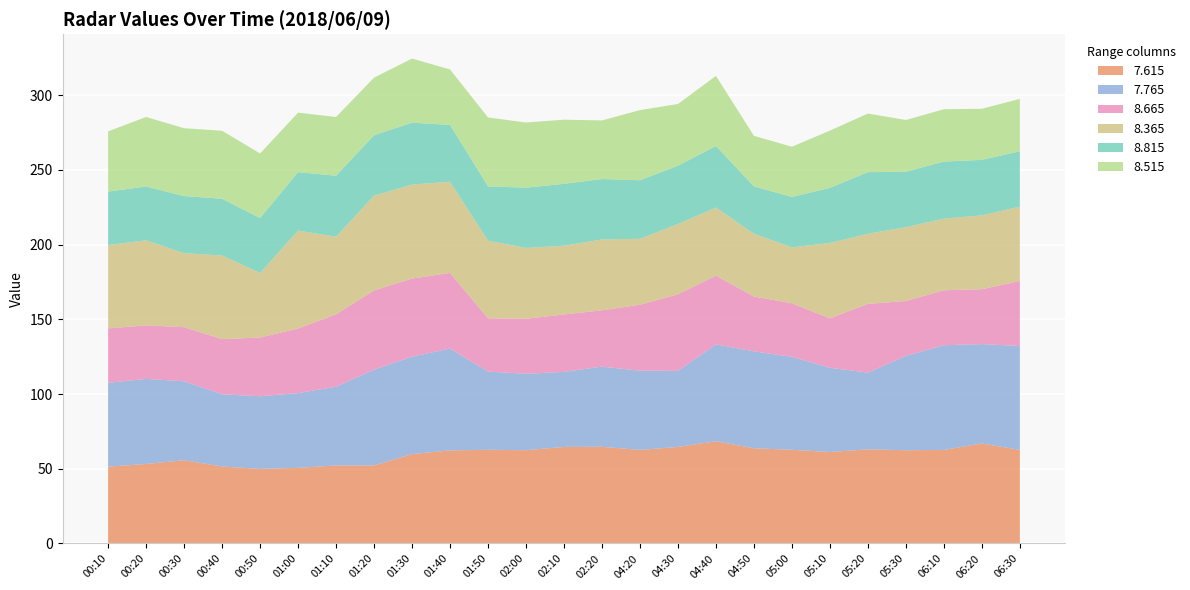

Rank the series at 00:40 from lowest to highest value.

  8.665,   8.815,   8.515,   7.765,   7.615,   8.365